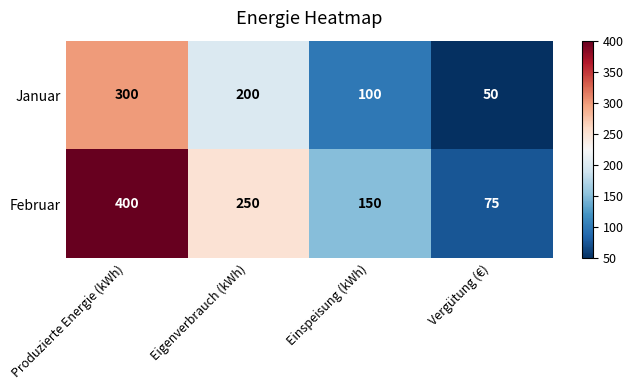

Which series changed the most between Produzierte Energie (kWh) and Eigenverbrauch (kWh)?

Februar